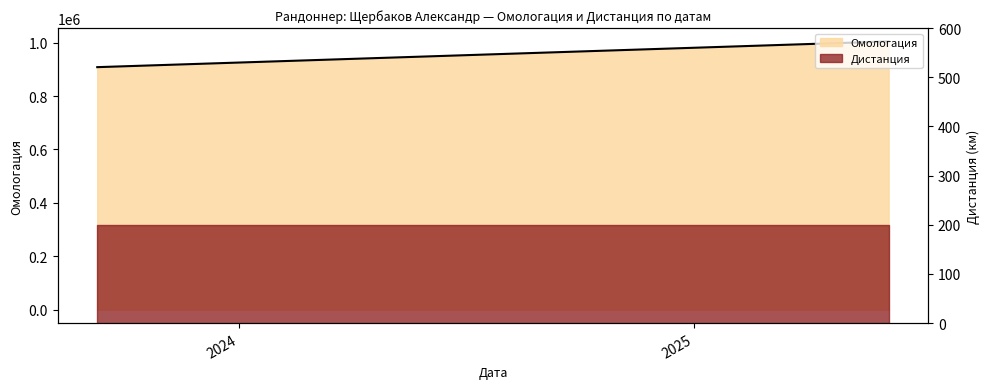

What is the minimum value shown in the chart?

908422